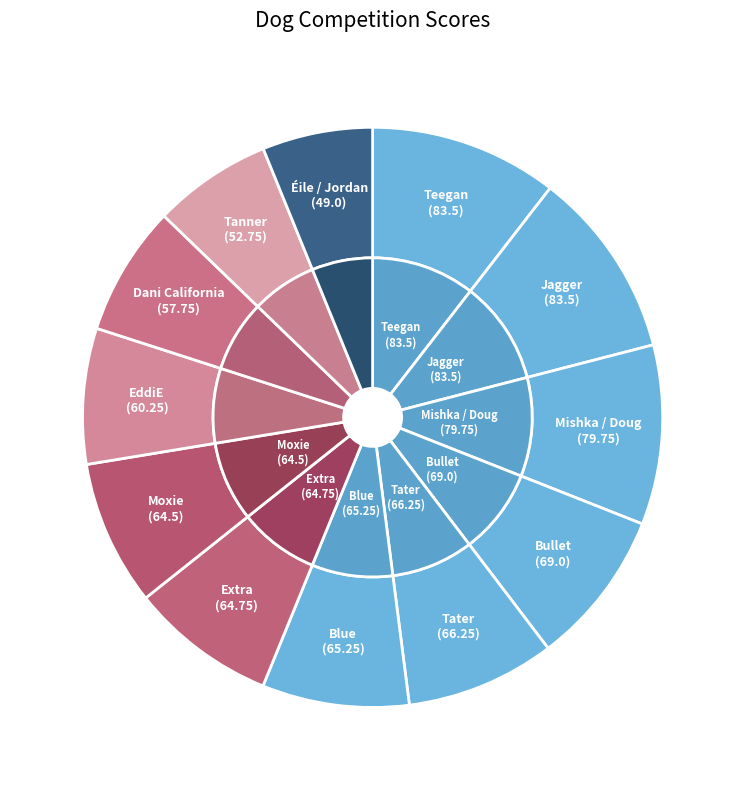

Is it true that Blue is 8% of the pie?

True